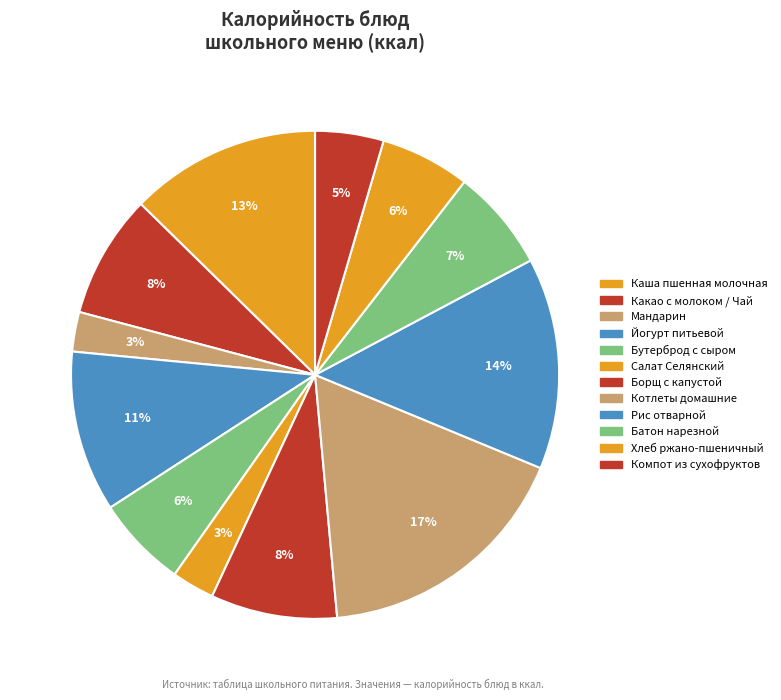

To the nearest percent, what percentage of the pie is Салат Селянский?

3%